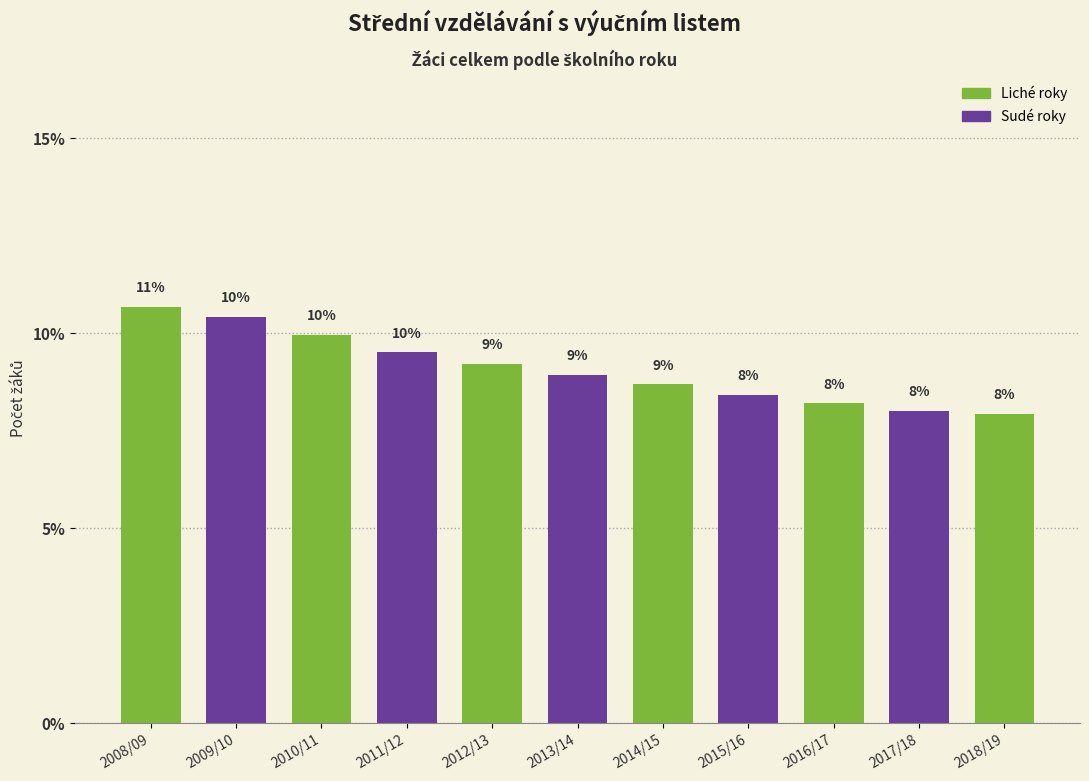

What is the label of the 5th bar from the left?

2012/13